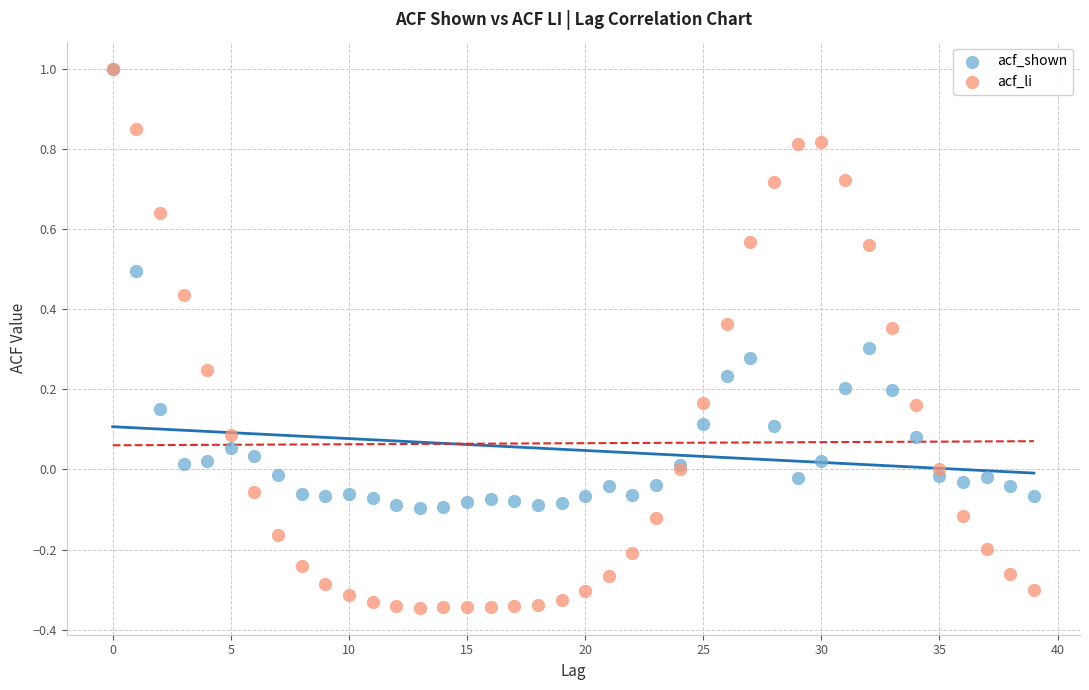

What are all the series names shown in the legend?

acf_shown, acf_li